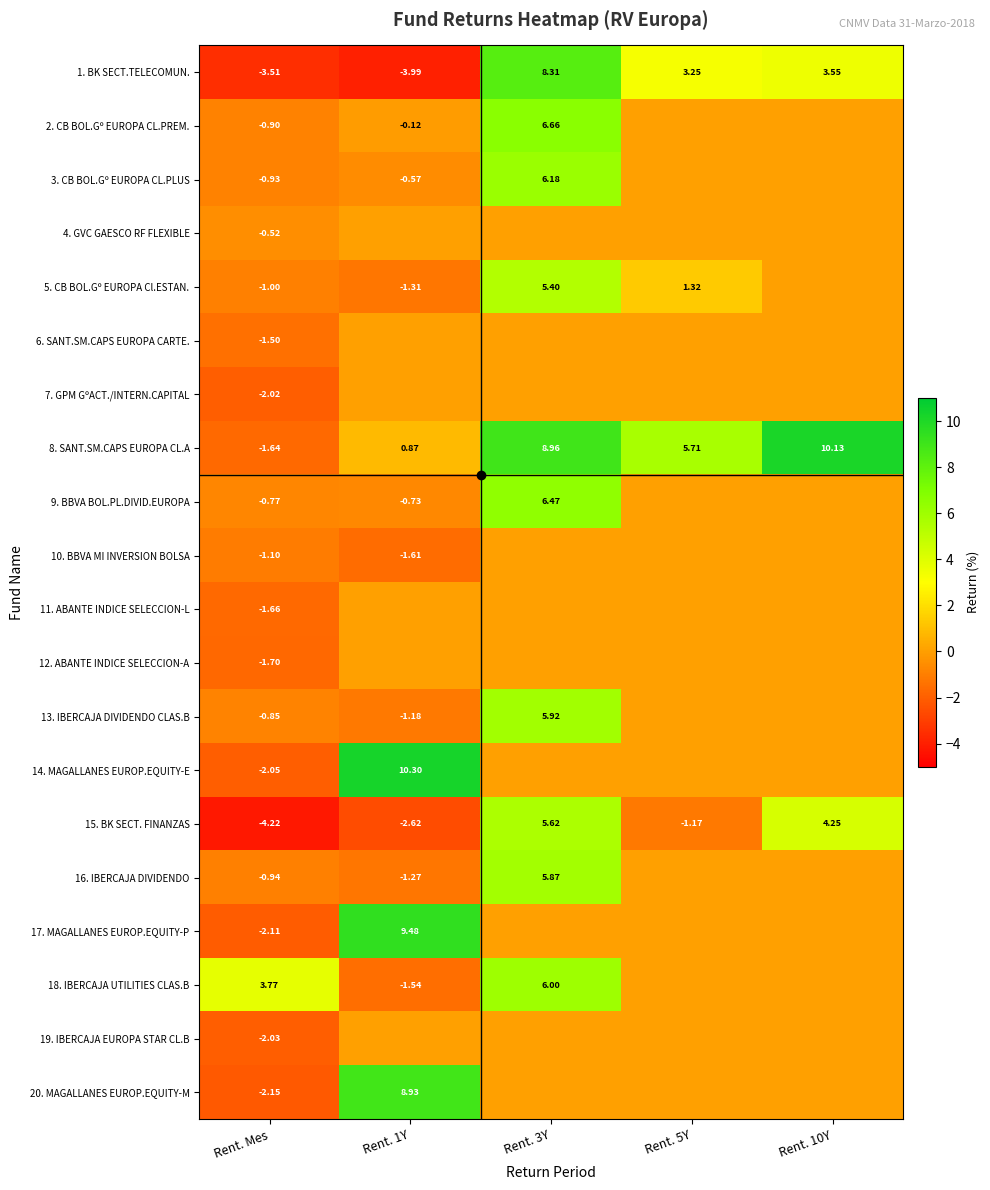

What is the spread (max minus min) of values at Rent. 5Y?

6.9